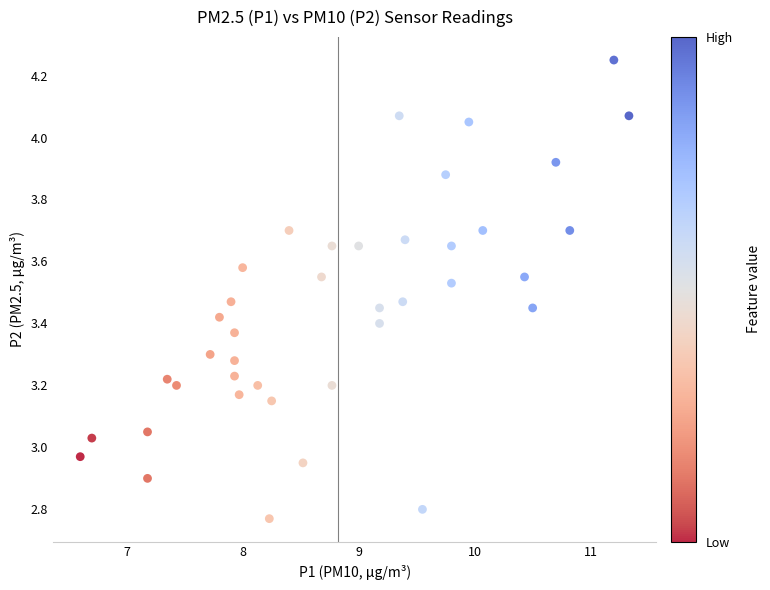

What is the range of Y values (max minus min)?

1.5